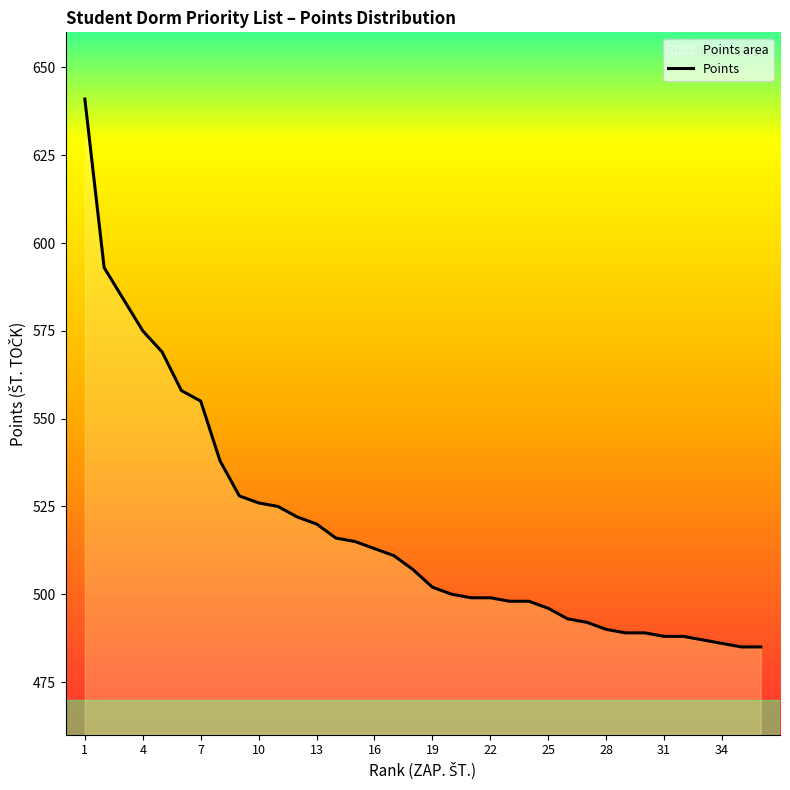

Which label corresponds to the largest value in the chart?

1